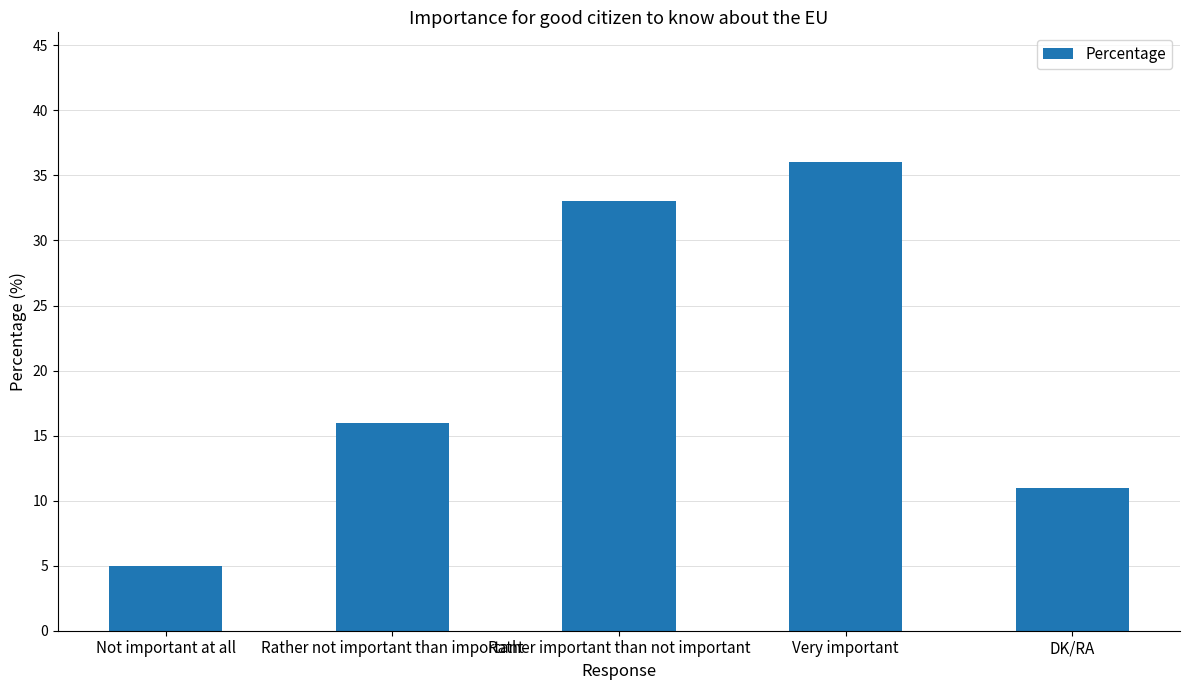

Between Very important and Rather important than not important, which is larger?

Very important